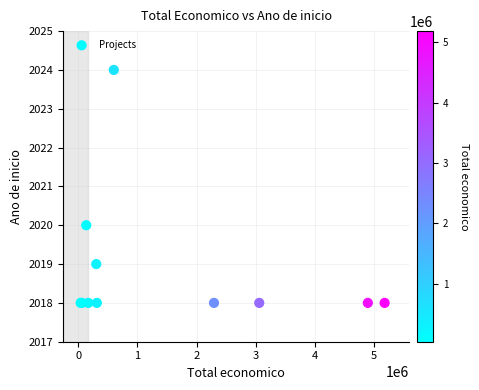

What Y value in the scatter plot is closest to 2021?

2020